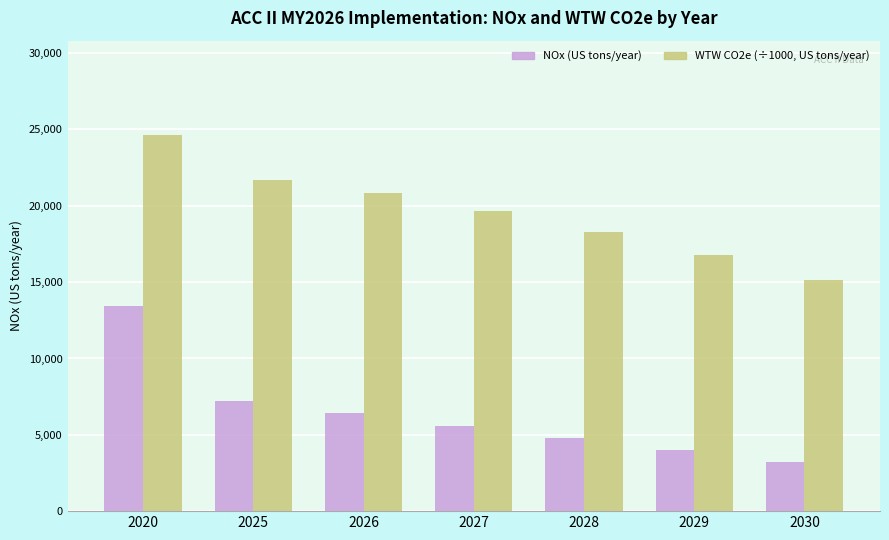

What is the spread (max minus min) of values at 2030?

11968.7